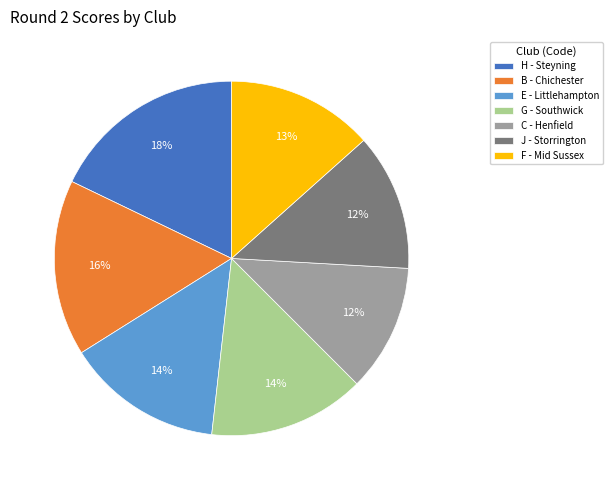

Does any single category account for the majority?

No